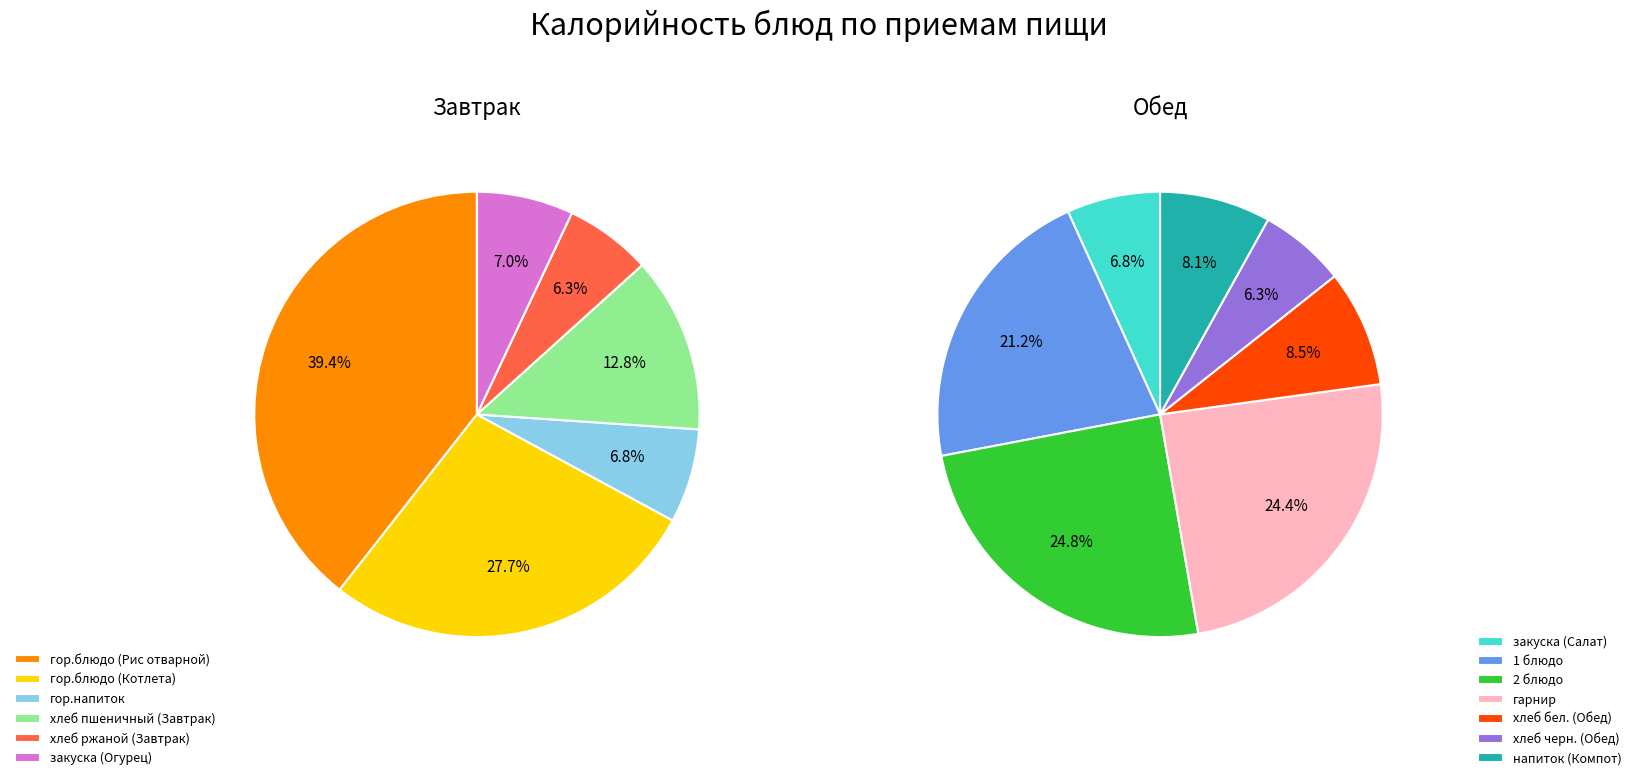

Rank the categories by value from highest to lowest.

гор.блюдо (Рис отварной), 2 блюдо, гарнир, 1 блюдо, гор.блюдо (Котлета), хлеб пшеничный (Завтрак), хлеб бел. (Обед), напиток (Компот), закуска (Салат), хлеб черн. (Обед), закуска (Огурец), гор.напиток, хлеб ржаной (Завтрак)